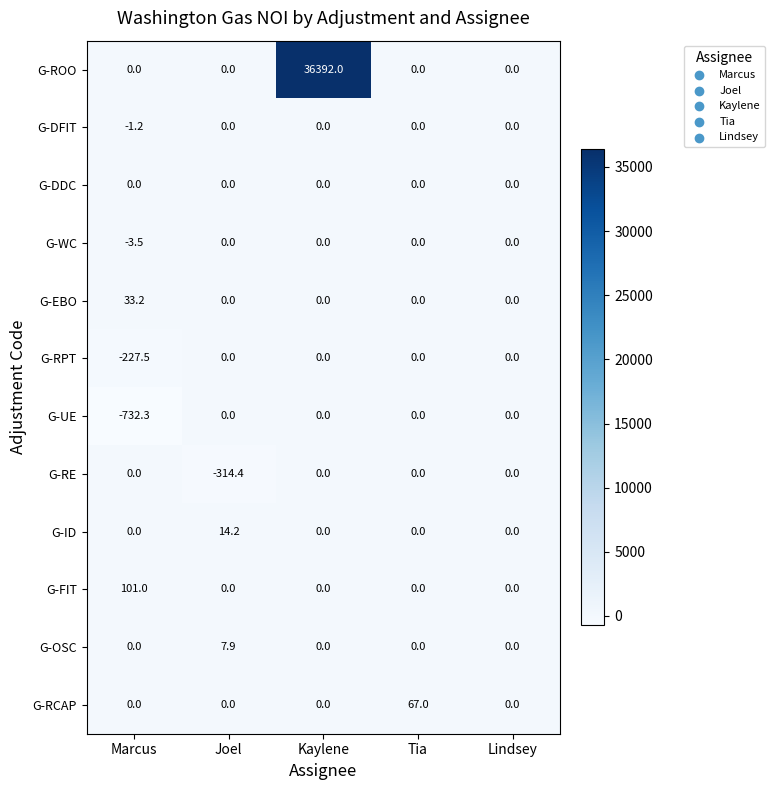

What is the sum of the G-ROO values at Kaylene and Tia?

36392.0